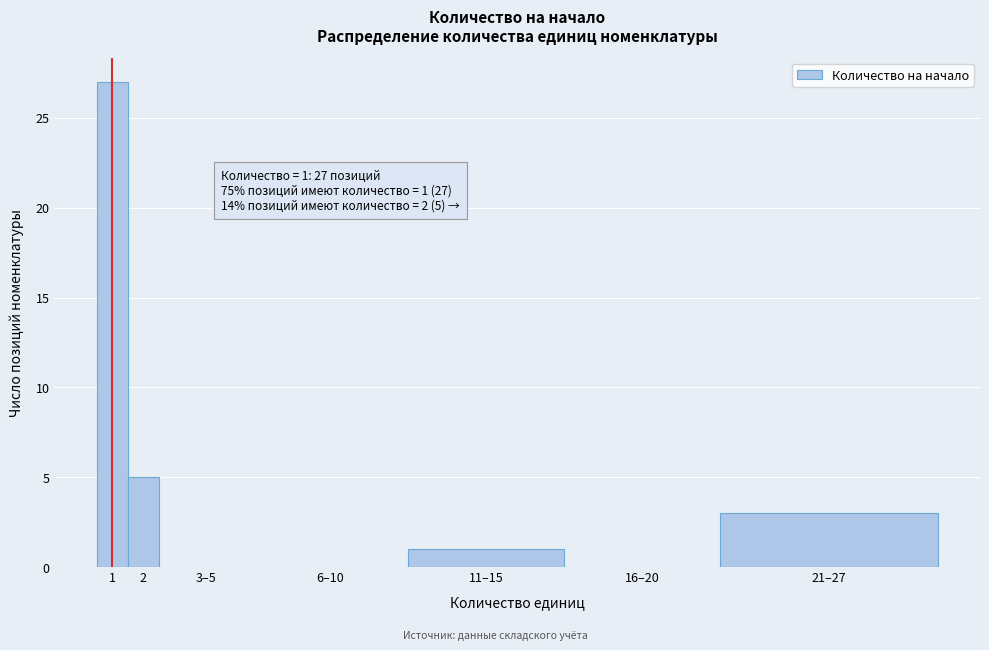

Reading left to right, what are all the values shown in this chart?

1=27	2=5	3–5=0	6–10=0	11–15=1	16–20=0	21–27=3